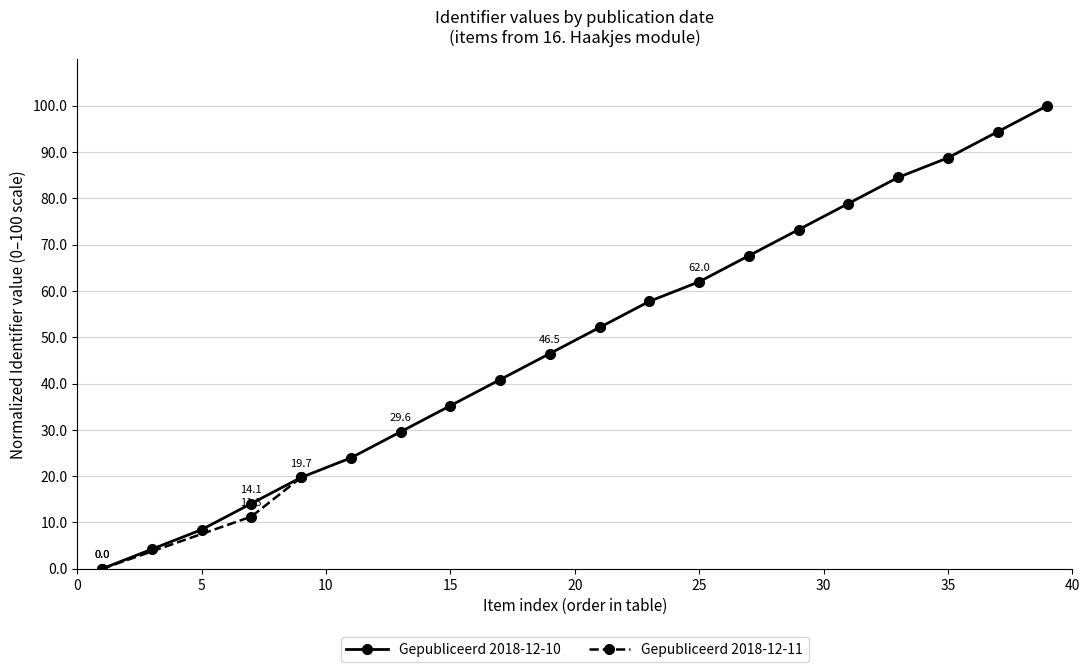

What is the maximum value for Gepubliceerd 2018-12-11?

19.7